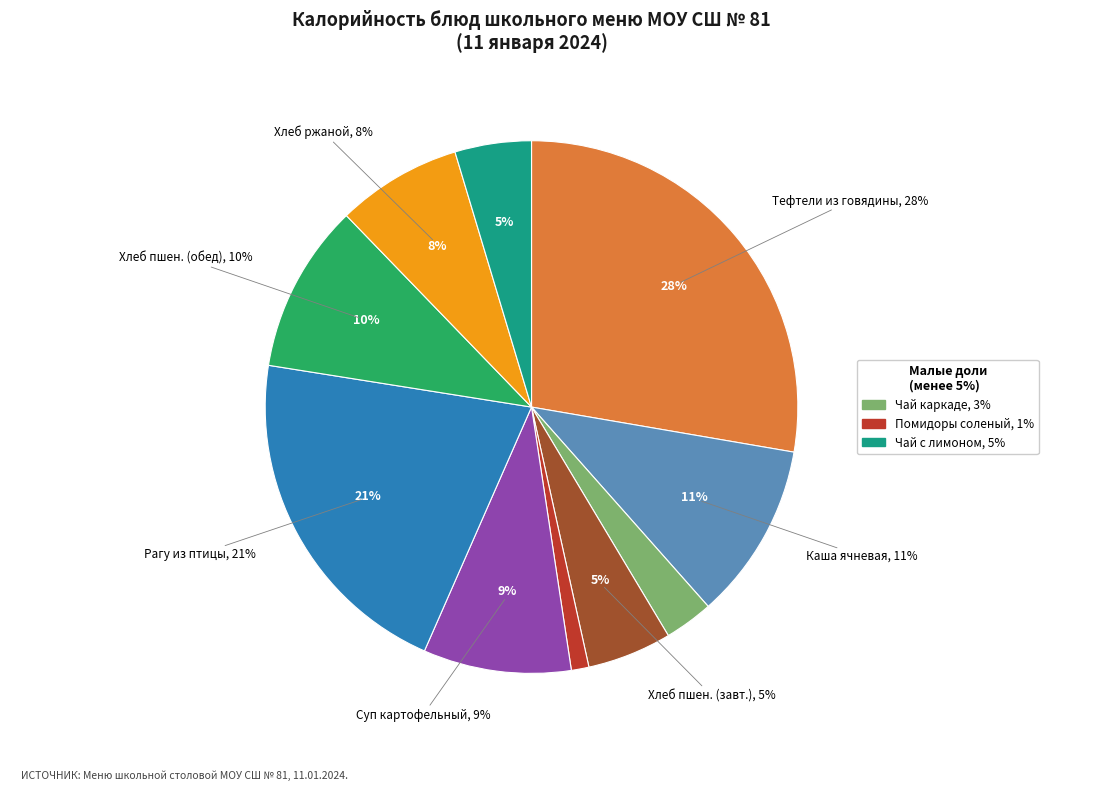

The Хлеб пшеничный (обед) slice represents 10% of the pie. True or false?

True